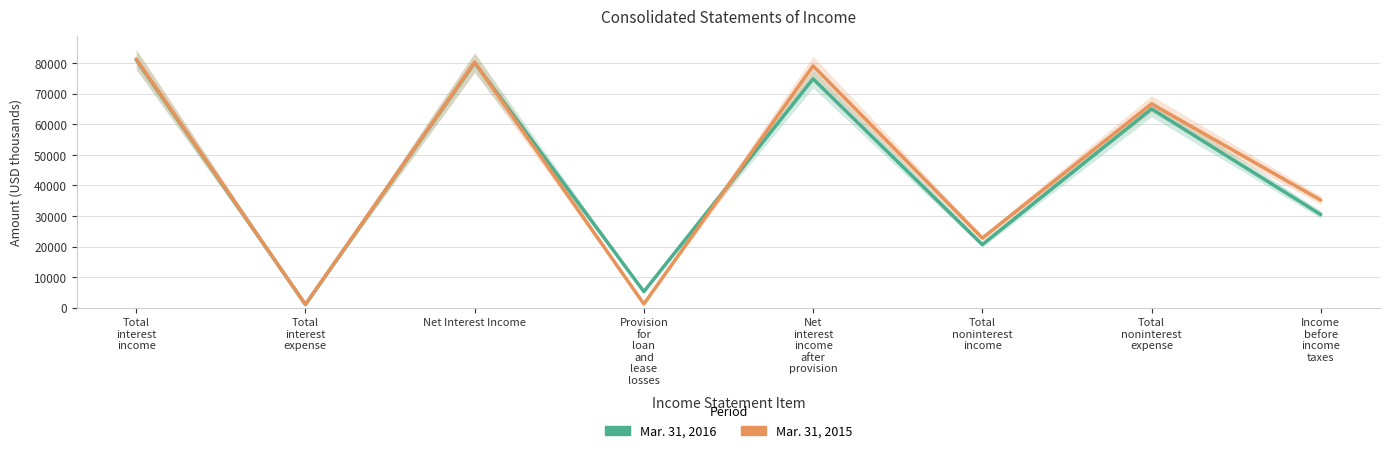

What are all the series names shown in the legend?

Mar. 31, 2016, Mar. 31, 2015